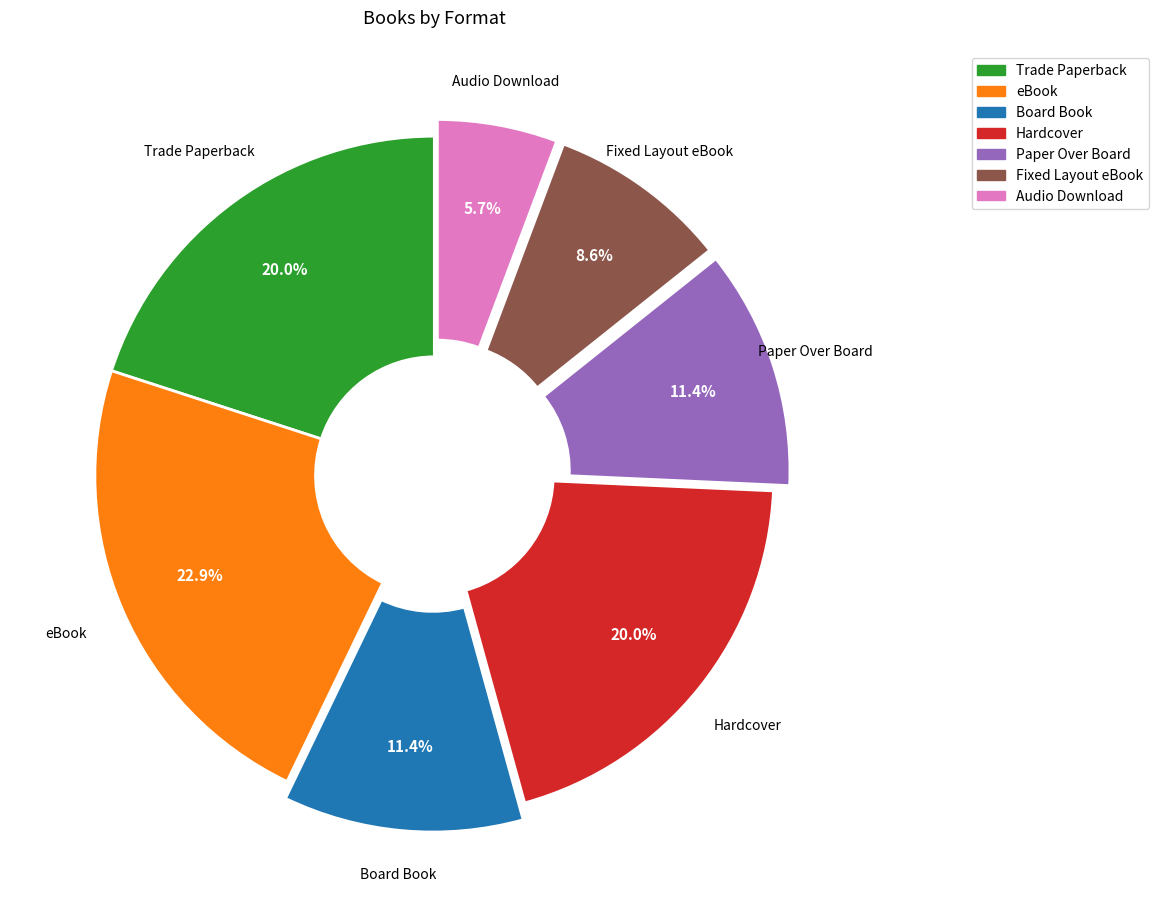

How many slices are in this pie chart?

7